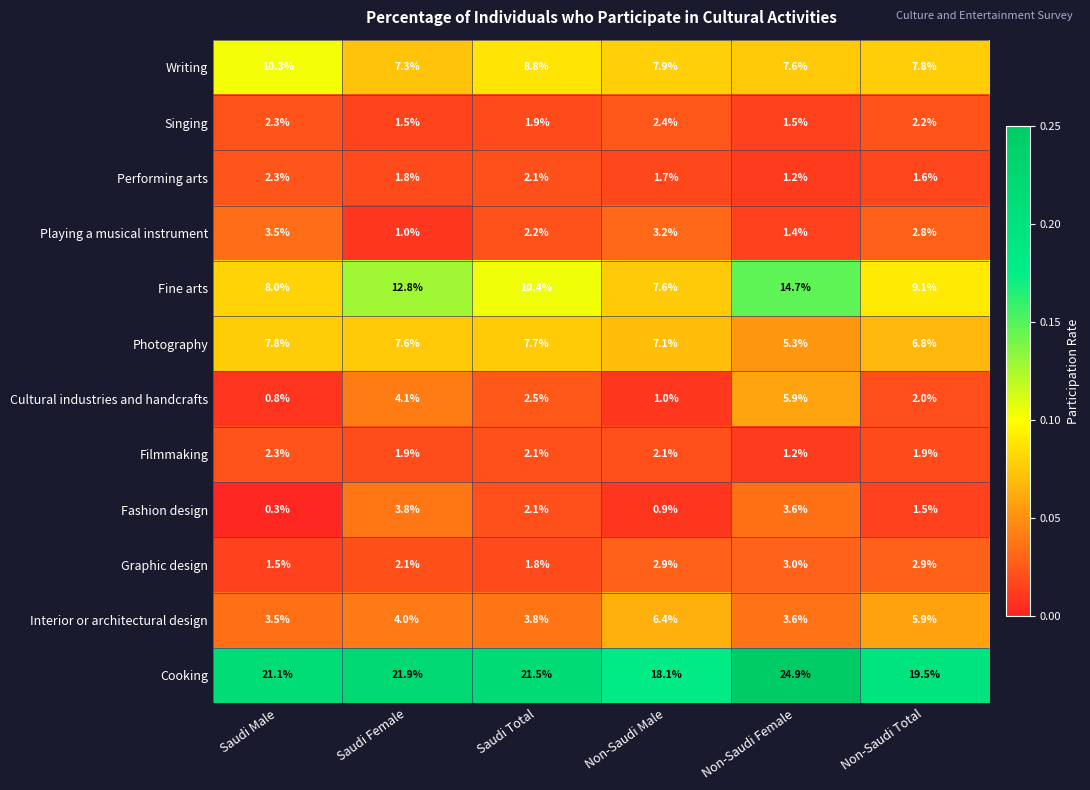

At which category is the sum across all series the highest?

Non-Saudi Female